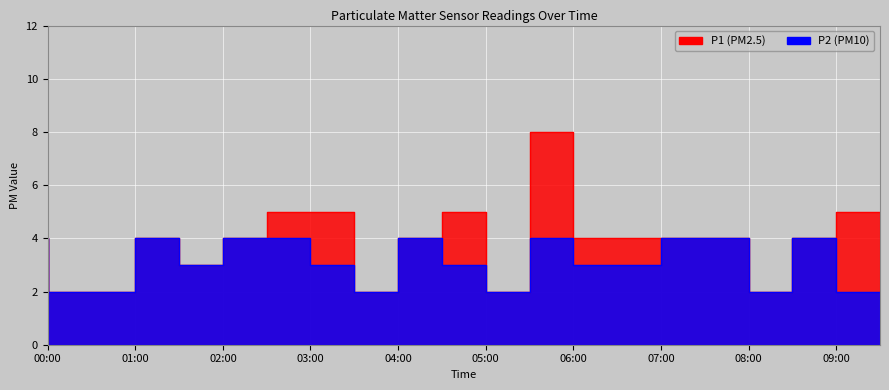

Reading right to left, what are all the values shown in this chart?

P1: 09:30=5	09:00=4	08:30=2	08:00=4	07:30=4	07:00=4	06:30=4	06:00=8	05:30=2	05:00=5	04:30=4	04:00=2	03:30=5	03:00=5	02:30=4	02:00=3	01:30=4	01:00=2	00:30=2	00:00=4
P2: 09:30=2	09:00=4	08:30=2	08:00=4	07:30=4	07:00=3	06:30=3	06:00=4	05:30=2	05:00=3	04:30=4	04:00=2	03:30=3	03:00=4	02:30=4	02:00=3	01:30=4	01:00=2	00:30=2	00:00=4